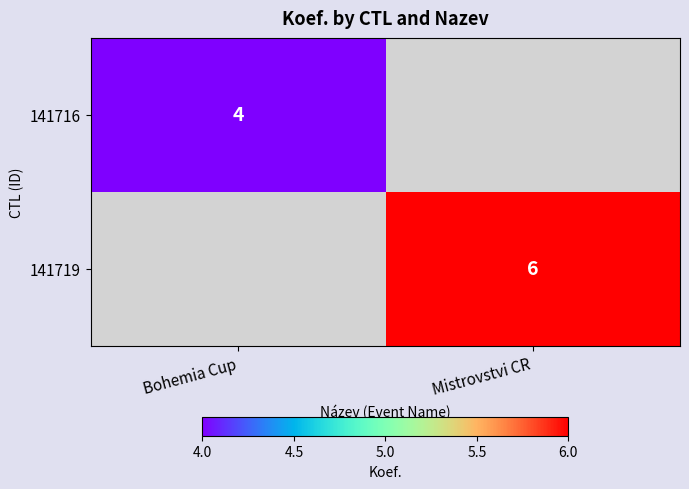

True or false: 141719 has a value of 6 at Mistrovstvi CR.

True